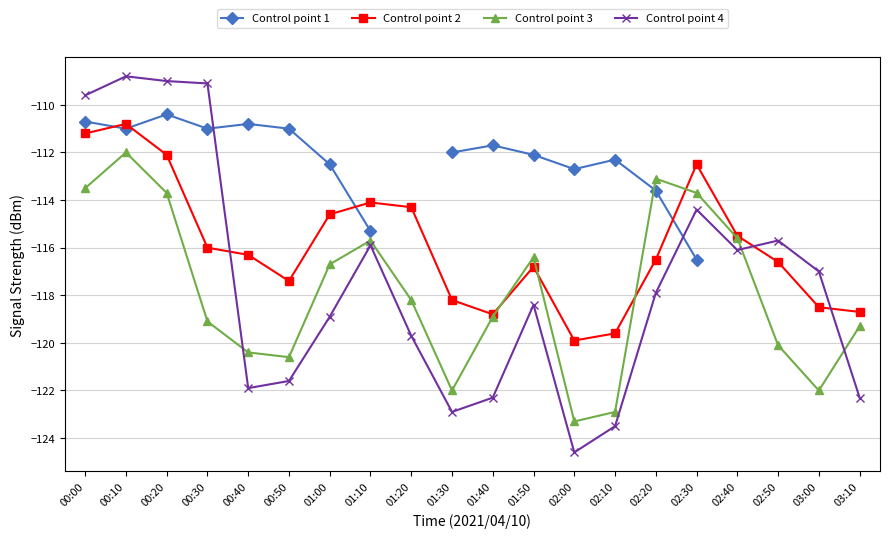

Is the value of Control point 2 at 02:50 greater than the value of Control point 4 at 02:40?

No